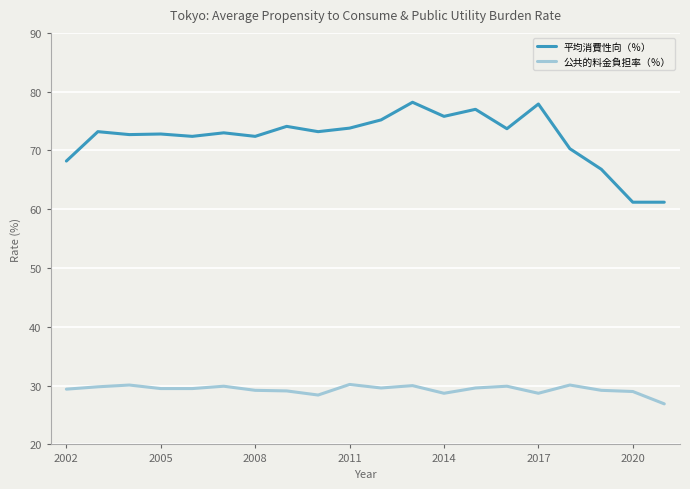

What are all the series names shown in the legend?

平均消費性向（％）, 公共的料金負担率（％）